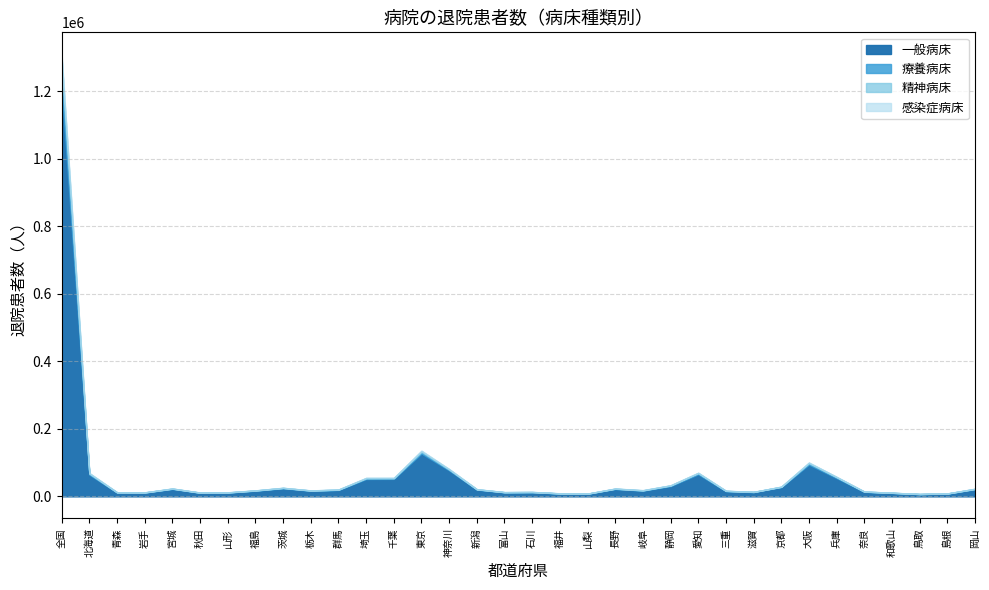

Rank the categories by 感染症病床 value from highest to lowest.

全国, 東京, 大阪, 岐阜, 千葉, 埼玉, 北海道, 神奈川, 愛知, 兵庫, 京都, 和歌山, 群馬, 福島, 長野, 岡山, 山梨, 茨城, 三重, 静岡, 石川, 宮城, 滋賀, 福井, 青森, 山形, 島根, 栃木, 富山, 新潟, 岩手, 鳥取, 秋田, 奈良